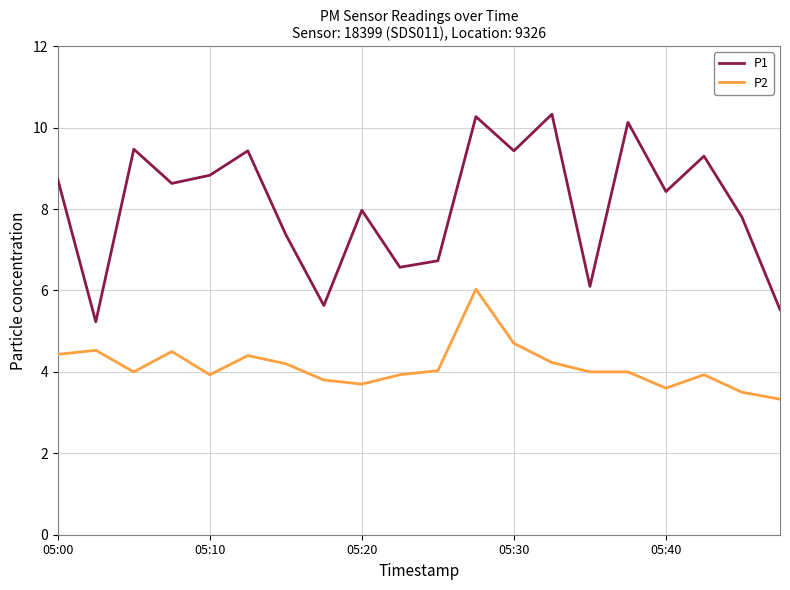

List the series in order of their peak value, highest first.

P1, P2